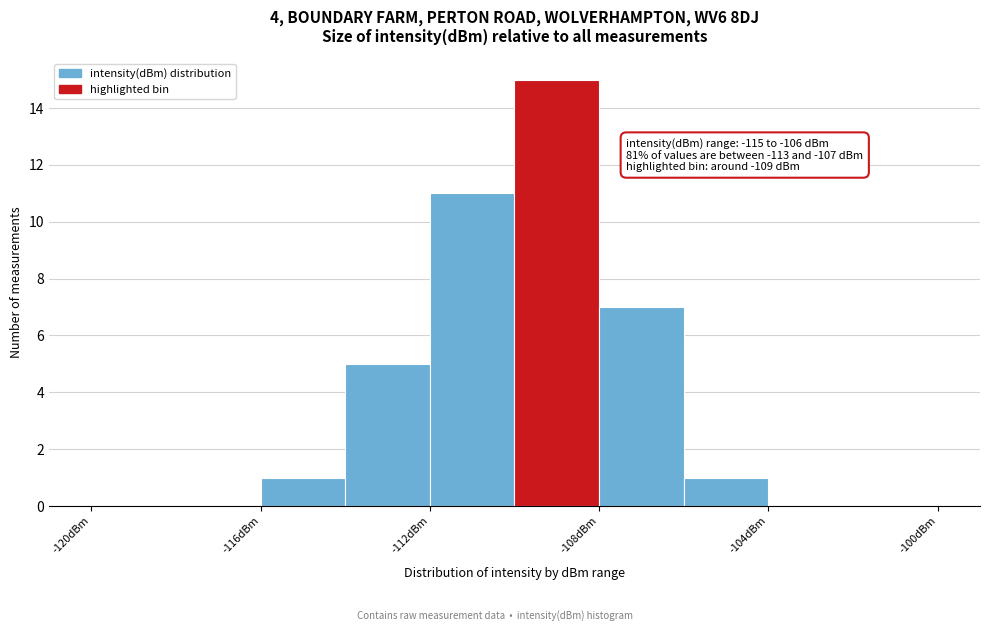

Over which range of the x-axis is the bar tallest?

-110 to -108